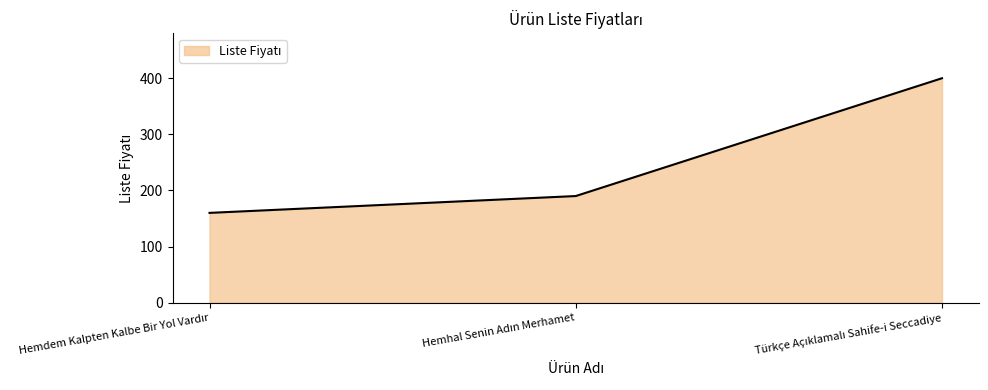

What is the sum of all values?

750